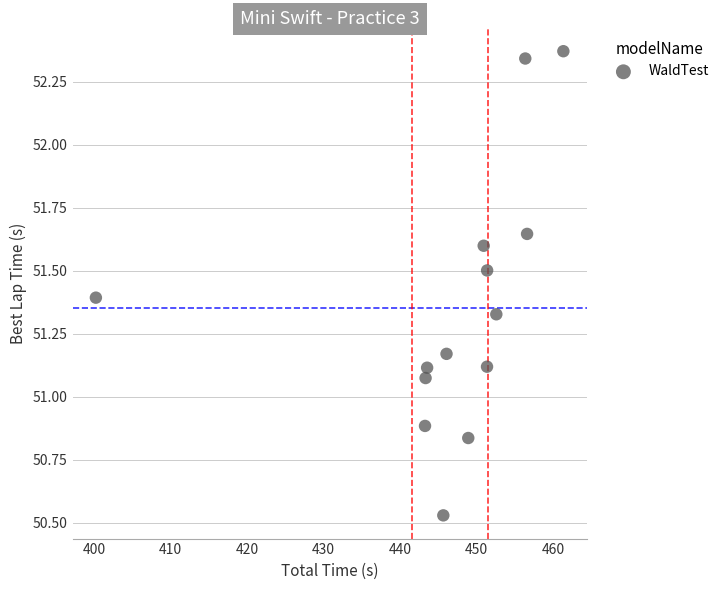

What is the range of Y values (max minus min)?

1.8